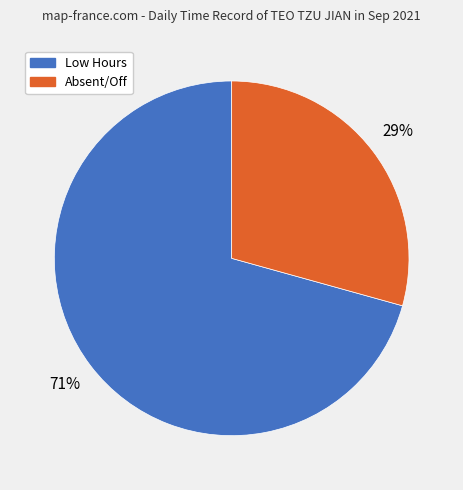

Is there any slice that represents more than half of the pie?

Yes